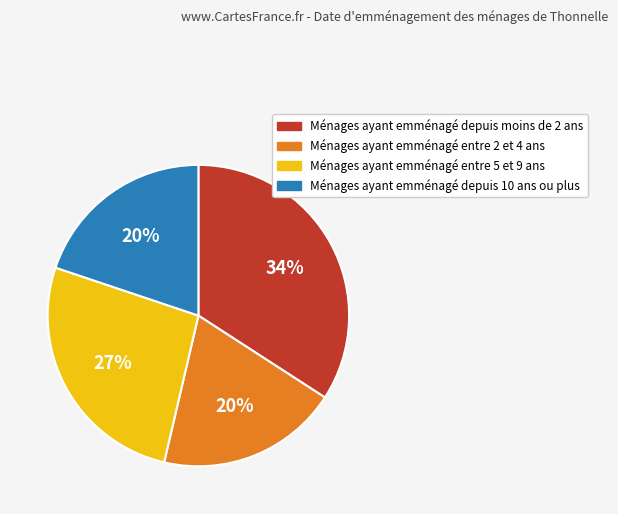

To the nearest percent, what is the average slice percentage?

25%